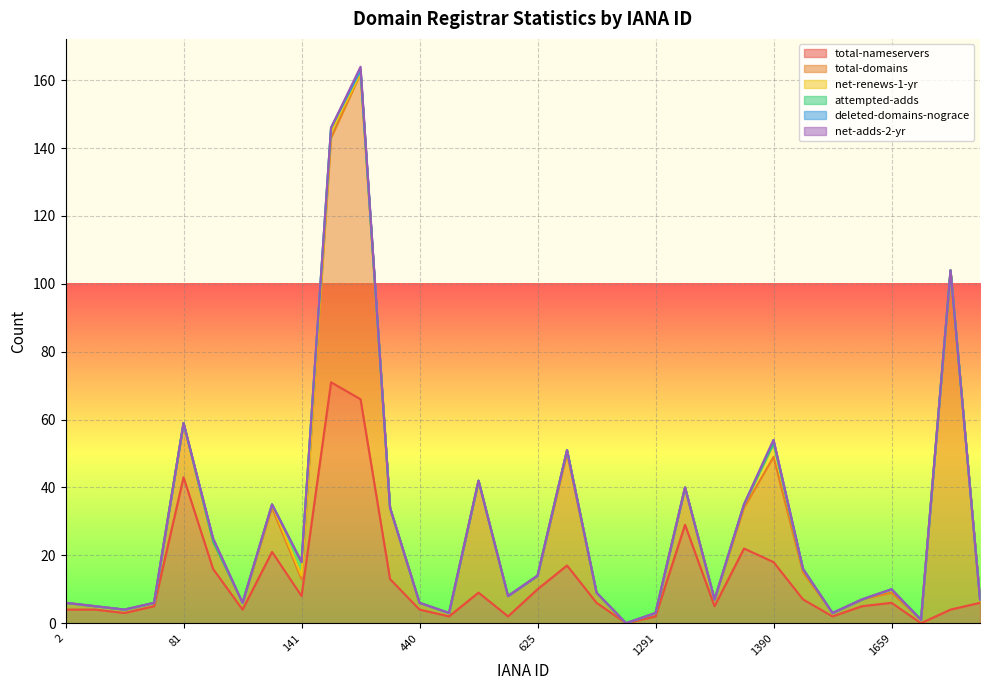

Does the chart display data point markers on the line(s)?

No